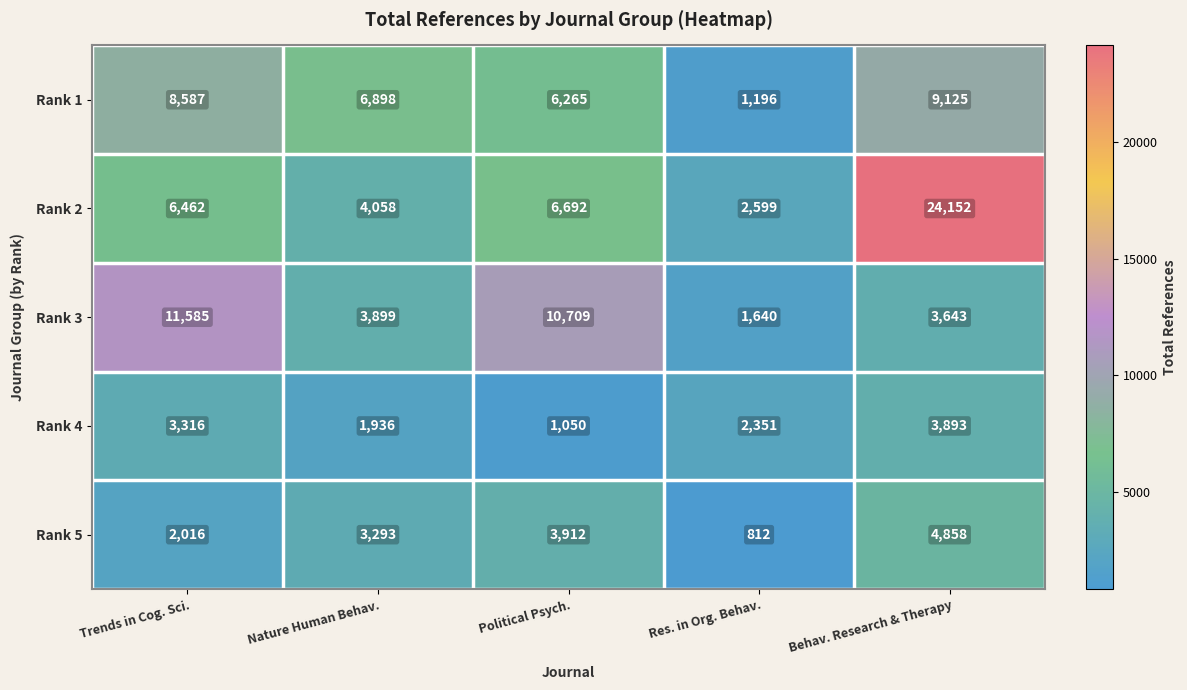

The Rank 4 series shows 4074 at Res. in Org. Behav.. True or false?

False